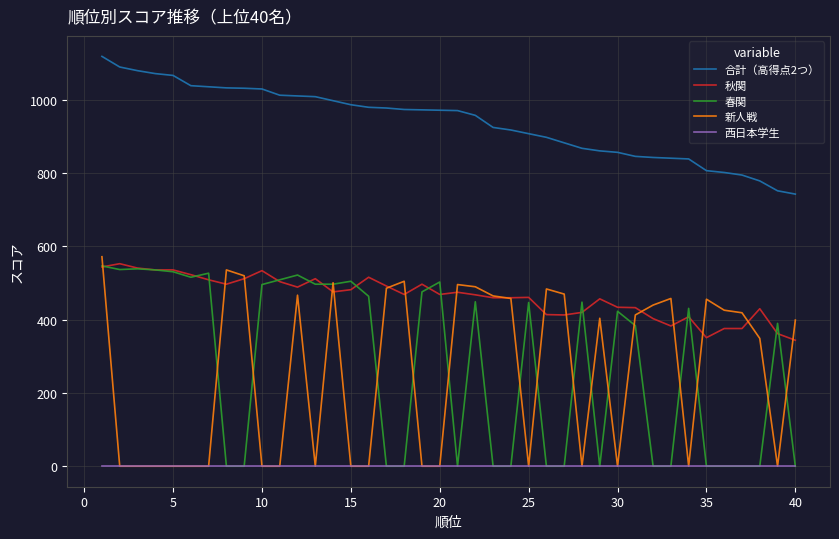

What is the sum of all 秋関 values?

18519